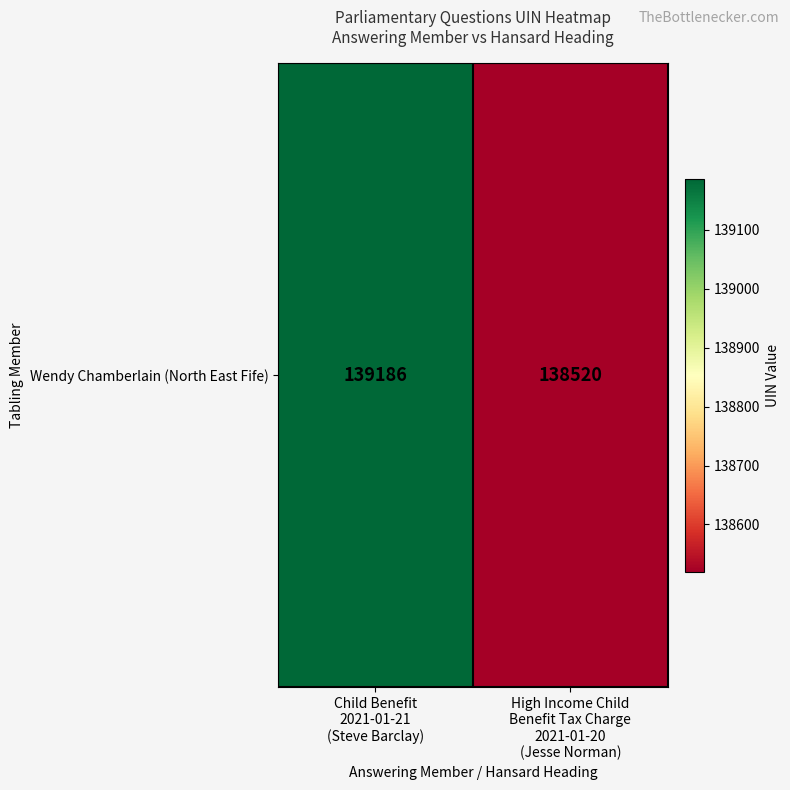

Reading left to right, what are all the values shown in this chart?

Child Benefit
2021-01-21
(Steve Barclay)=139186	High Income Child
Benefit Tax Charge
2021-01-20
(Jesse Norman)=138520